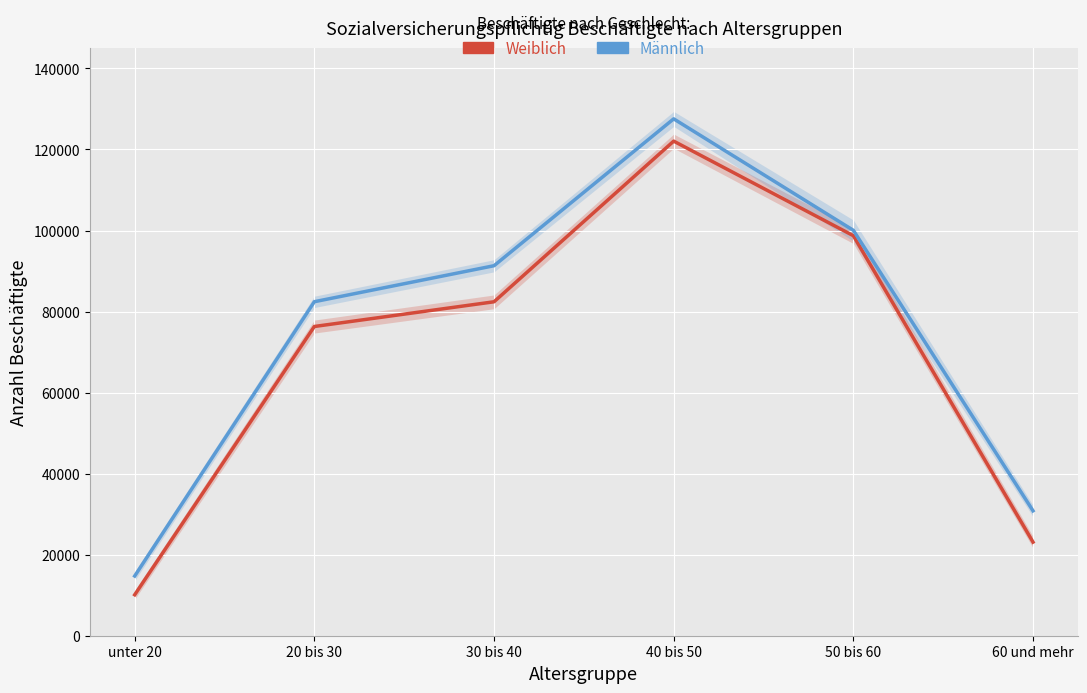

Reading right to left, what are all the values shown in this chart?

Weiblich: 60 und mehr=23100	50 bis 60=98722	40 bis 50=122061	30 bis 40=82416	20 bis 30=76317	unter 20=10104
Männlich: 60 und mehr=30825	50 bis 60=100051	40 bis 50=127560	30 bis 40=91314	20 bis 30=82432	unter 20=14736